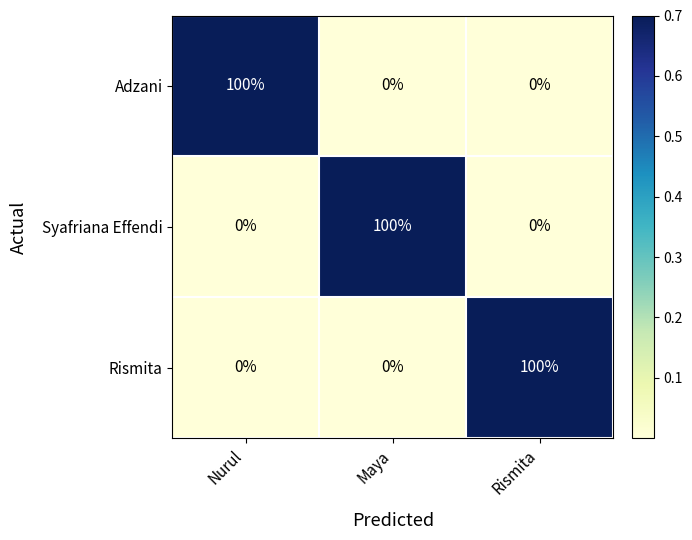

The value of Adzani at Maya is 50. True or false?

False